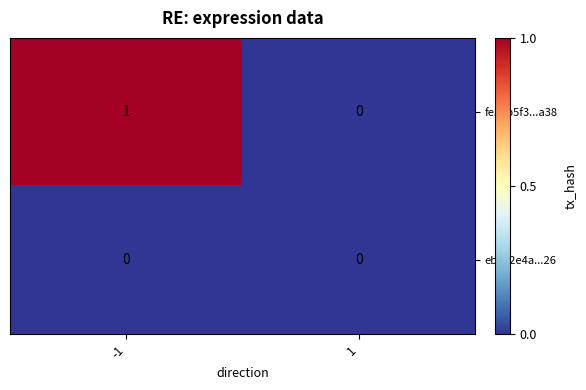

What is the total value across all series at -1?

1